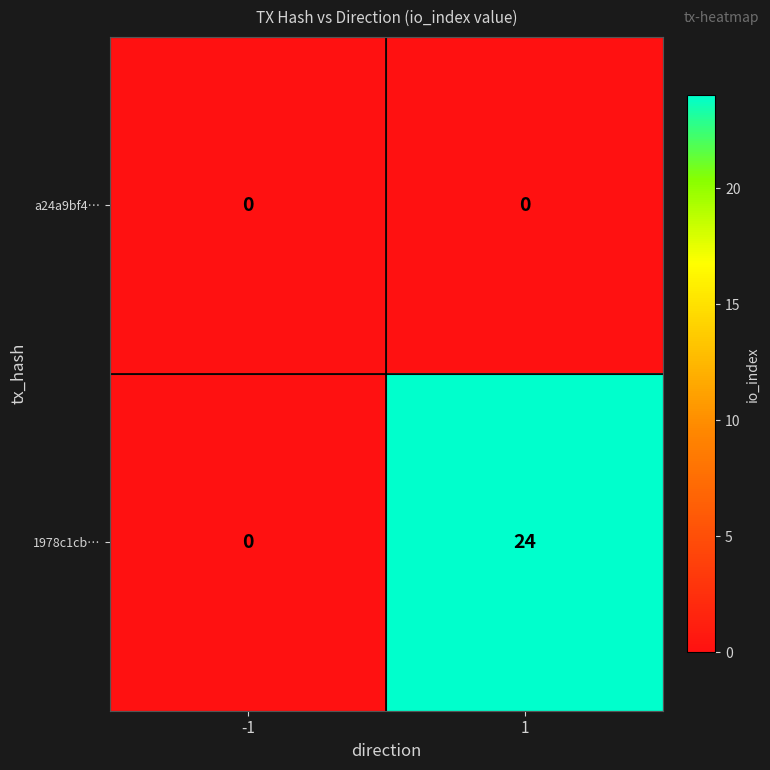

Between -1 and 1, which series saw the biggest shift?

1978c1cb…